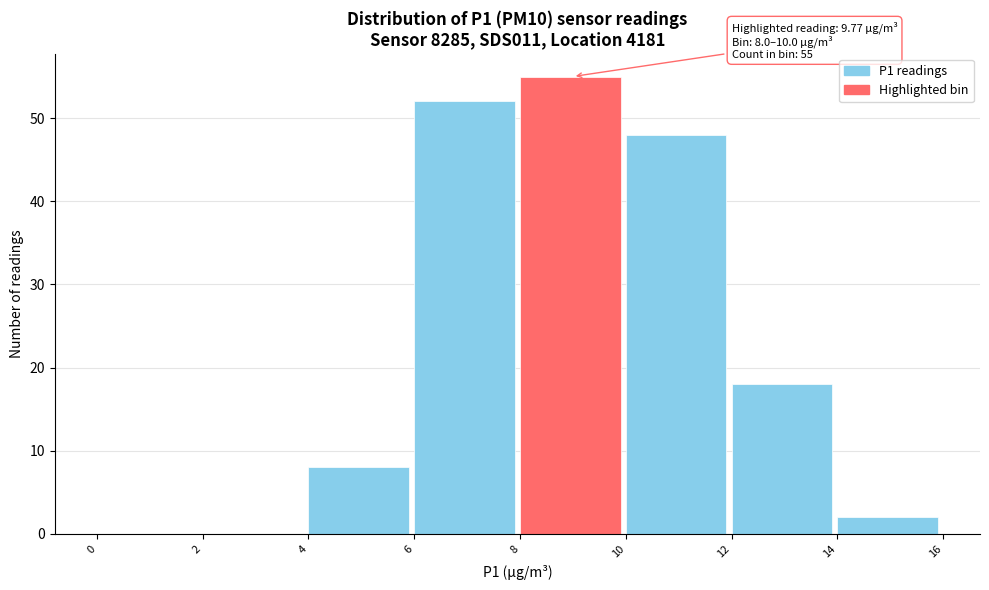

Over which range of the x-axis is the bar tallest?

8 to 10